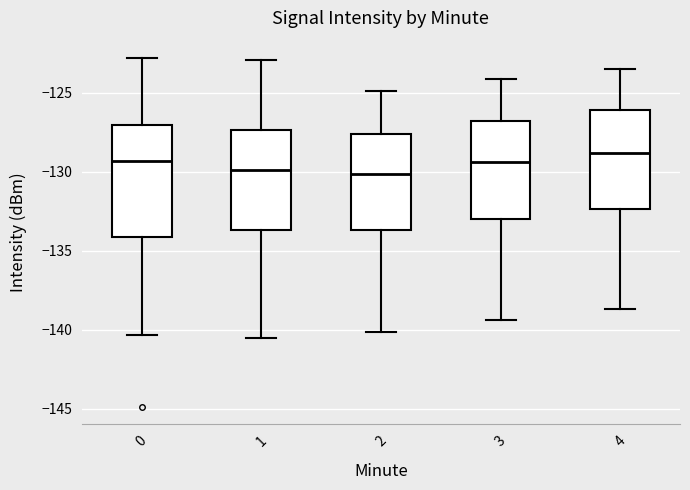

Reading left to right, transcribe this box plot: for each box, give where its median line is, the range the box spans, and where its two whiskers end, as read against the y-axis. The values are not printed on the chart, so give them approximately, as read against the axis.

0: median -129.5, box -134.0 to -127.0, whiskers -140.5 to -123.0
1: median -130.0, box -133.5 to -127.5, whiskers -140.5 to -123.0
2: median -130.0, box -133.5 to -127.5, whiskers -140.0 to -125.0
3: median -129.5, box -133.0 to -127.0, whiskers -139.5 to -124.0
4: median -129.0, box -132.5 to -126.0, whiskers -138.5 to -123.5